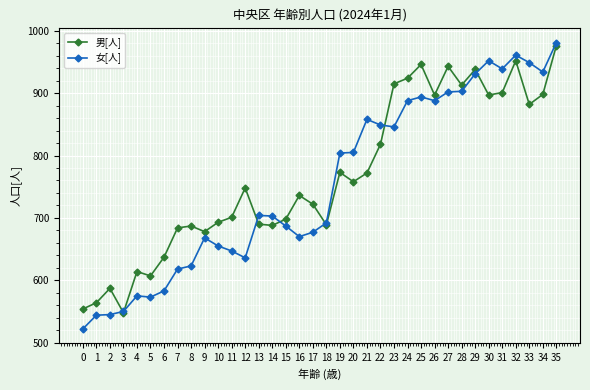

What is the difference between the maximum and minimum values in the 女[人] series?

459